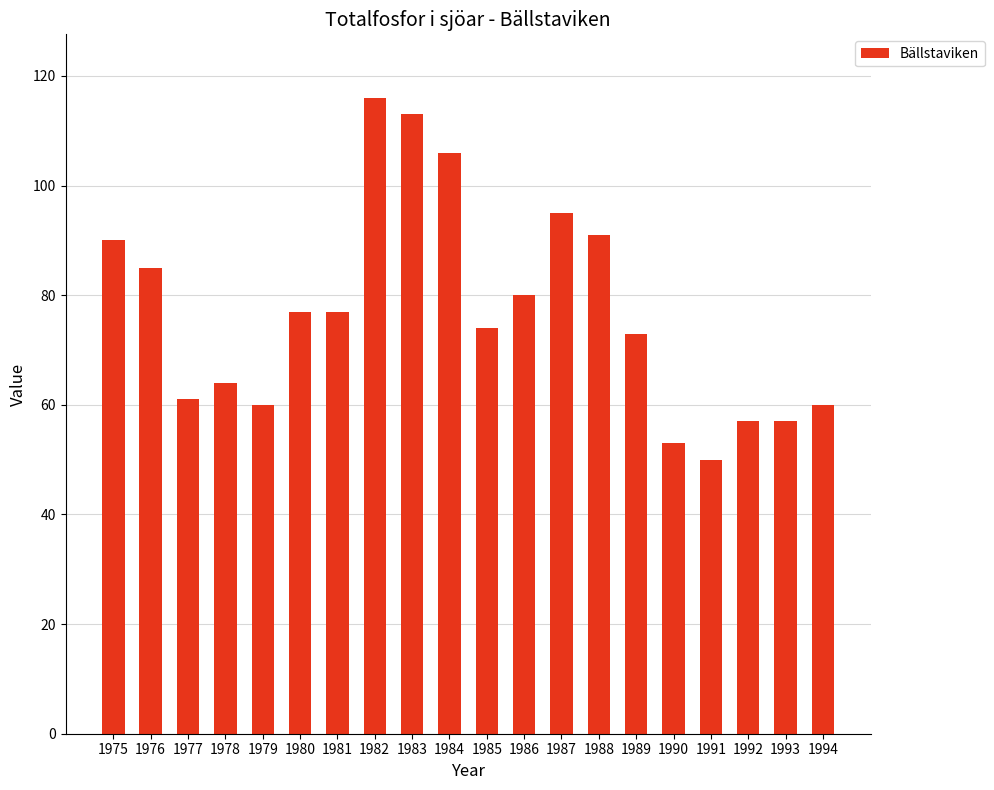

True or false: the data shows 73 at 1989.

True